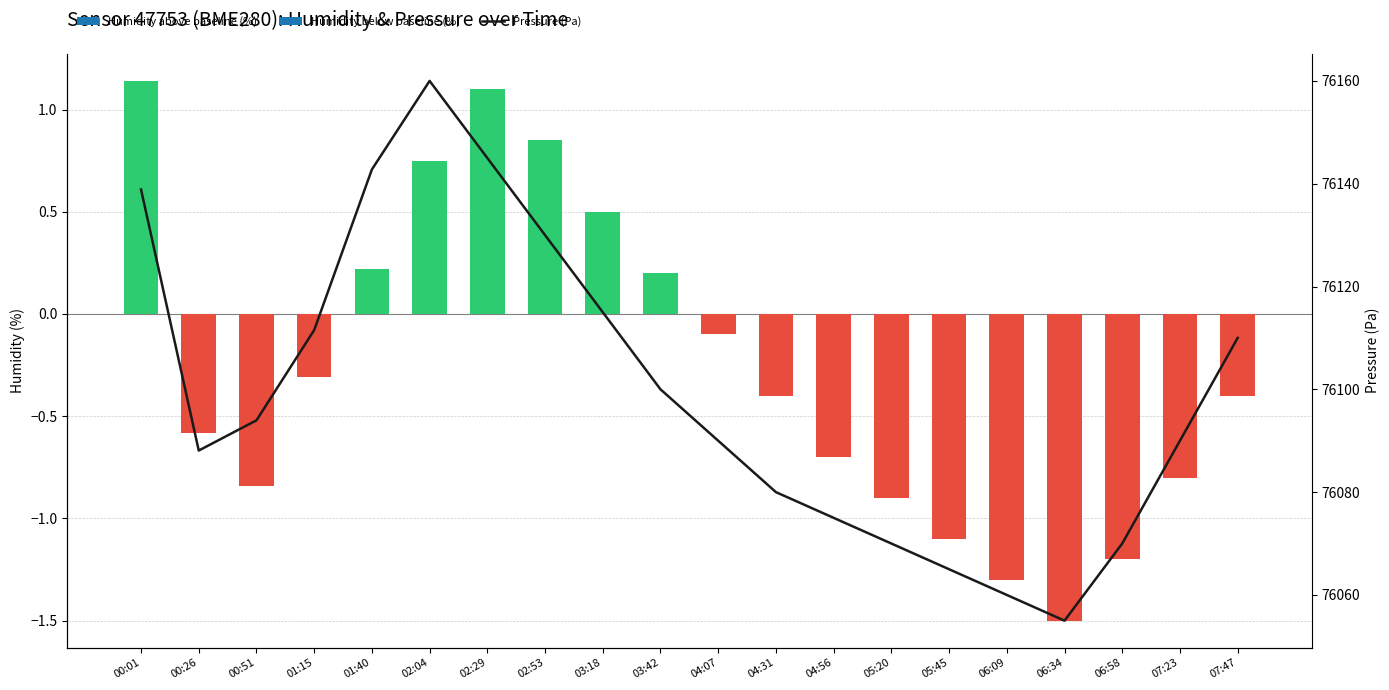

Reading right to left, transcribe all the data shown in this chart.

07:47=76110.0	07:23=76090.0	06:58=76070.0	06:34=76055.0	06:09=76060.0	05:45=76065.0	05:20=76070.0	04:56=76075.0	04:31=76080.0	04:07=76090.0	03:42=76100.0	03:18=76115.0	02:53=76130.0	02:29=76145.0	02:04=76160.0	01:40=76142.8	01:15=76111.5	00:51=76094.0	00:26=76088.1	00:01=76138.9